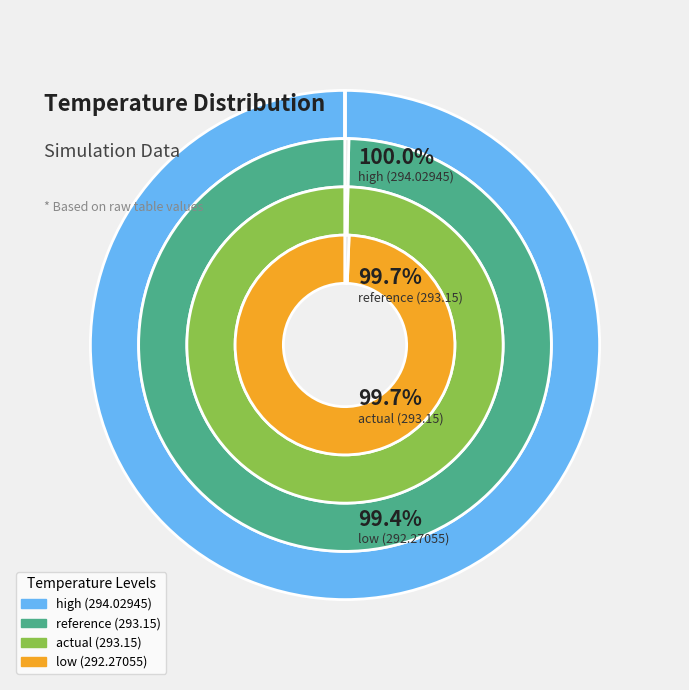

Approximately how many times larger is the value at high (294.02945) compared to reference (293.15)?

1.0